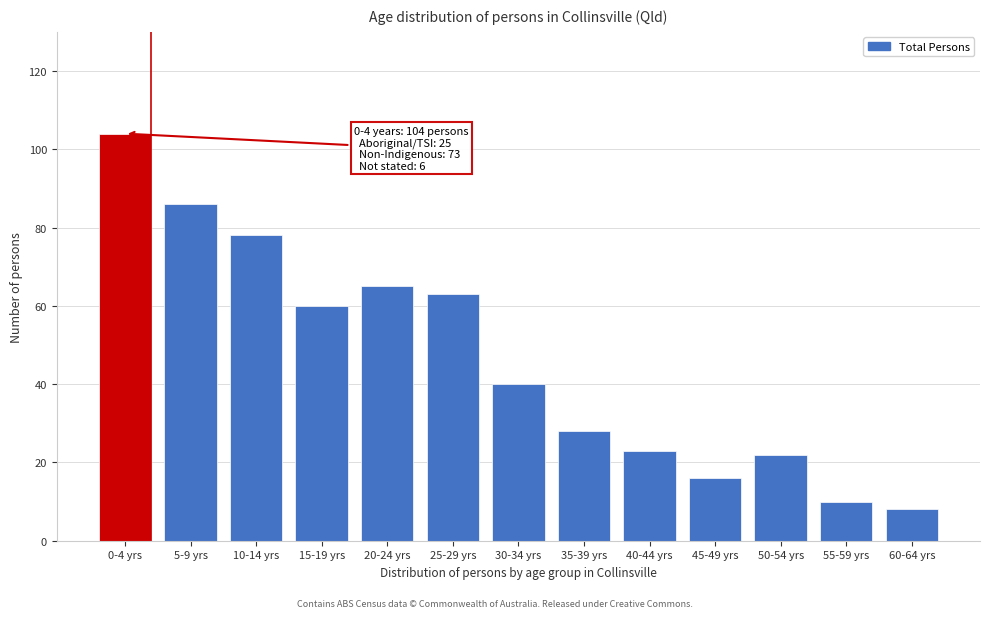

Reading left to right, list all the values displayed in this chart.

0-4 yrs=104	5-9 yrs=86	10-14 yrs=78	15-19 yrs=60	20-24 yrs=65	25-29 yrs=63	30-34 yrs=40	35-39 yrs=28	40-44 yrs=23	45-49 yrs=16	50-54 yrs=22	55-59 yrs=10	60-64 yrs=8